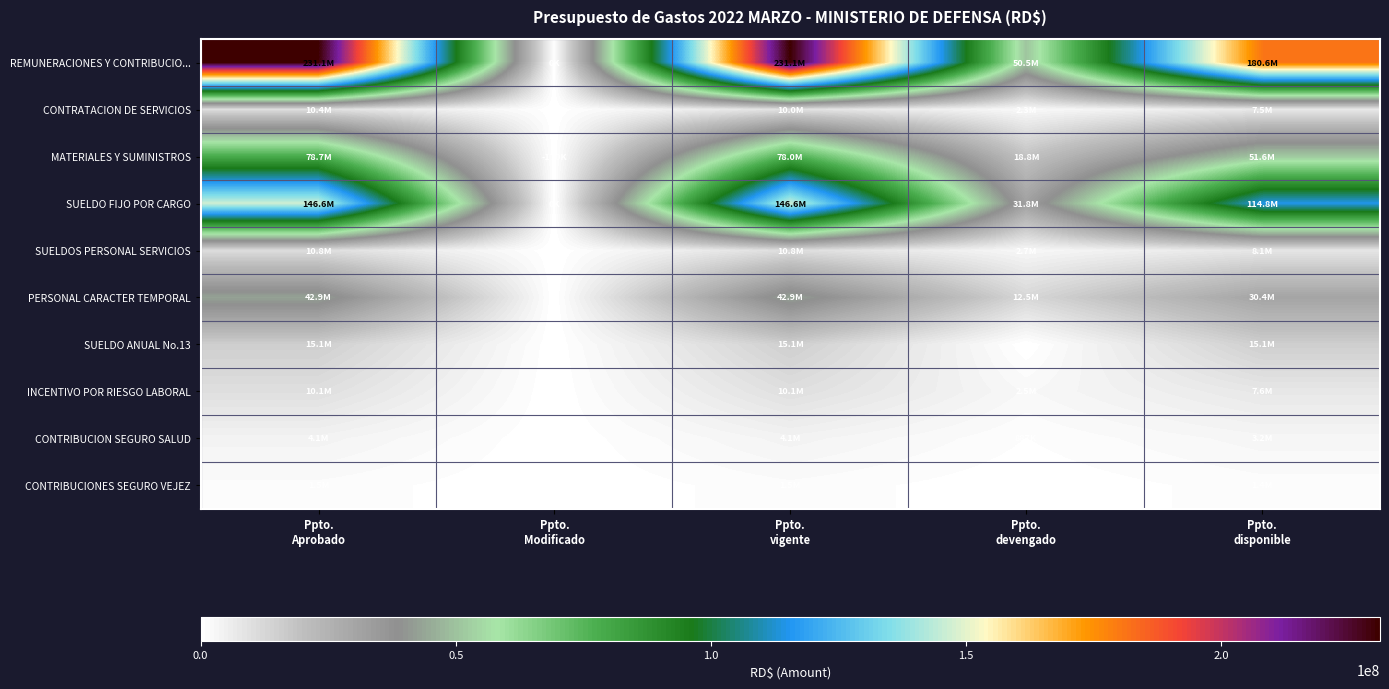

Reading right to left, transcribe all the data shown in this chart.

REMUNERACIONES Y CONTRIBUCIO...: Ppto.
disponible=180559226.5	Ppto.
devengado=50532813.5	Ppto.
vigente=231092040.0	Ppto.
Modificado=0.0	Ppto.
Aprobado=231092040.0
CONTRATACION DE SERVICIOS: Ppto.
disponible=7505309.2	Ppto.
devengado=2257190.8	Ppto.
vigente=9969000.0	Ppto.
Modificado=170000.0	Ppto.
Aprobado=10415000.0
MATERIALES Y SUMINISTROS: Ppto.
disponible=51554808.6	Ppto.
devengado=18759213.4	Ppto.
vigente=77964022.0	Ppto.
Modificado=0.0	Ppto.
Aprobado=78693022.0
SUELDO FIJO POR CARGO: Ppto.
disponible=114806557.9	Ppto.
devengado=31775398.1	Ppto.
vigente=146581956.0	Ppto.
Modificado=0.0	Ppto.
Aprobado=146581956.0
SUELDOS PERSONAL SERVICIOS: Ppto.
disponible=8100000.0	Ppto.
devengado=2700000.0	Ppto.
vigente=10800000.0	Ppto.
Modificado=0.0	Ppto.
Aprobado=10800000.0
PERSONAL CARACTER TEMPORAL: Ppto.
disponible=30400734.0	Ppto.
devengado=12505578.0	Ppto.
vigente=42906312.0	Ppto.
Modificado=0.0	Ppto.
Aprobado=42906312.0
SUELDO ANUAL No.13: Ppto.
disponible=15086637.0	Ppto.
devengado=0.0	Ppto.
vigente=15086637.0	Ppto.
Modificado=0.0	Ppto.
Aprobado=15086637.0
INCENTIVO POR RIESGO LABORAL: Ppto.
disponible=7579656.0	Ppto.
devengado=2515125.0	Ppto.
vigente=10094781.0	Ppto.
Modificado=0.0	Ppto.
Aprobado=10094781.0
CONTRIBUCION SEGURO SALUD: Ppto.
disponible=3220833.5	Ppto.
devengado=886645.5	Ppto.
vigente=4107479.0	Ppto.
Modificado=0.0	Ppto.
Aprobado=4107479.0
CONTRIBUCIONES SEGURO VEJEZ: Ppto.
disponible=1364808.1	Ppto.
devengado=150066.9	Ppto.
vigente=1514875.0	Ppto.
Modificado=0.0	Ppto.
Aprobado=1514875.0